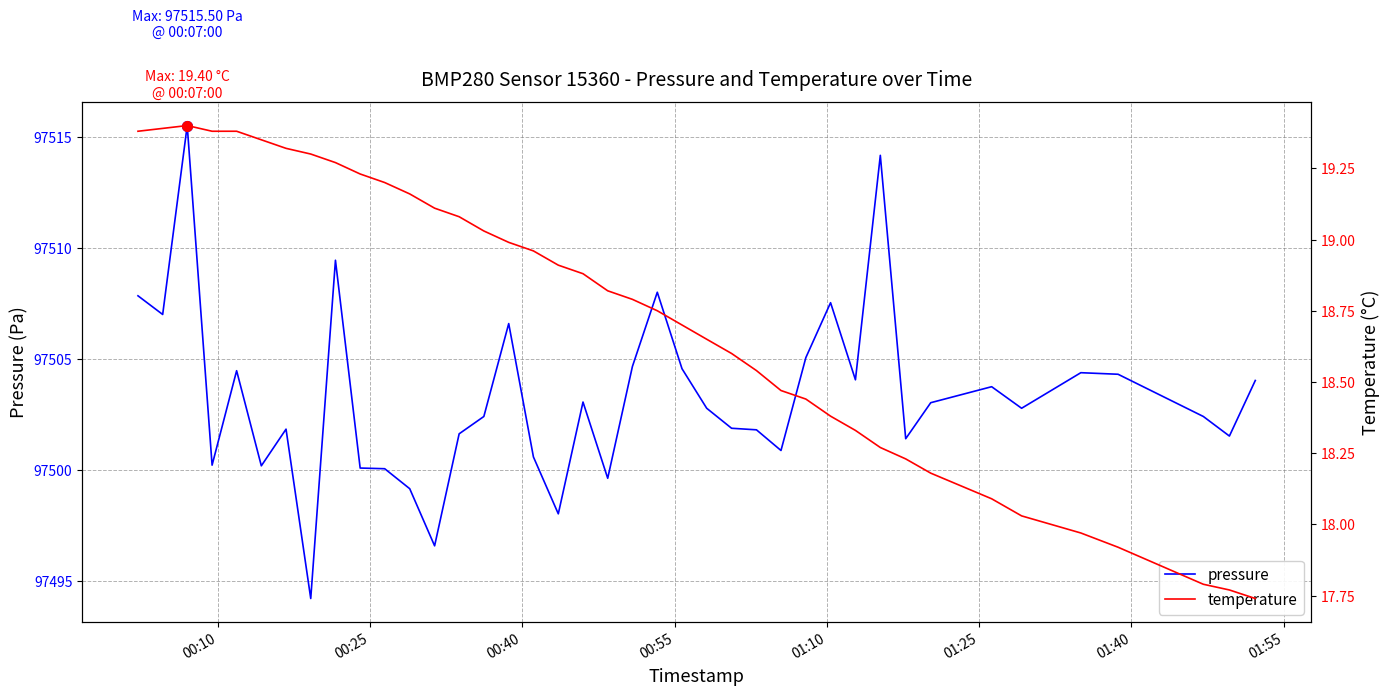

At how many categories does at least one series exceed 14412?

40